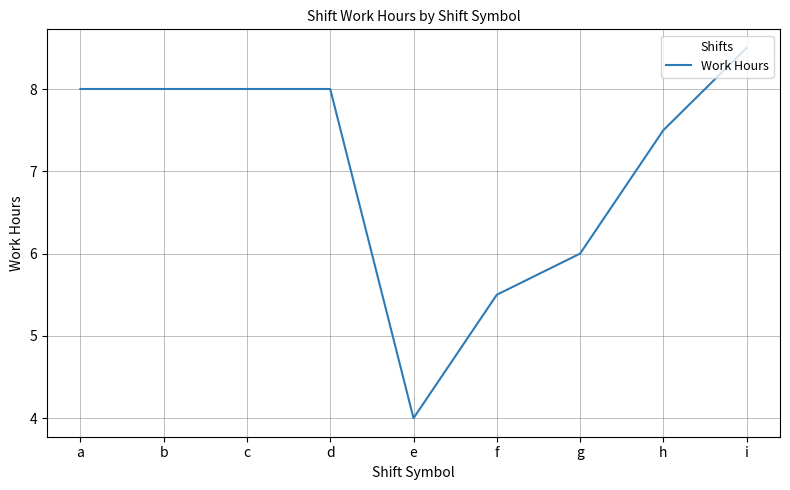

How many series are shown in this chart?

1